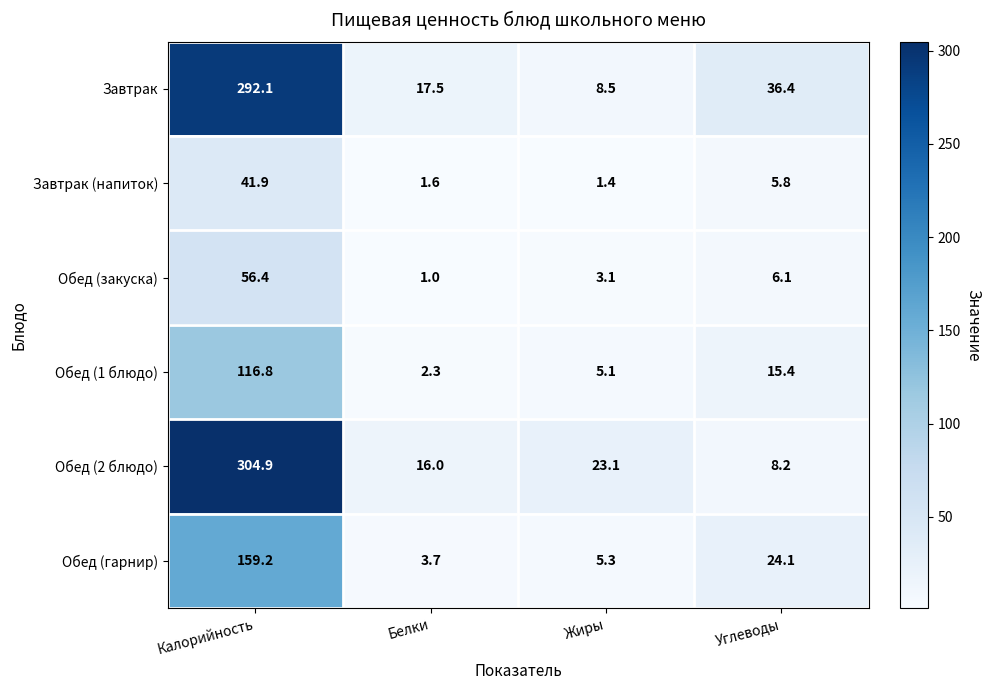

Rank the series at Жиры from lowest to highest value.

Завтрак (напиток), Обед (закуска), Обед (1 блюдо), Обед (гарнир), Завтрак, Обед (2 блюдо)